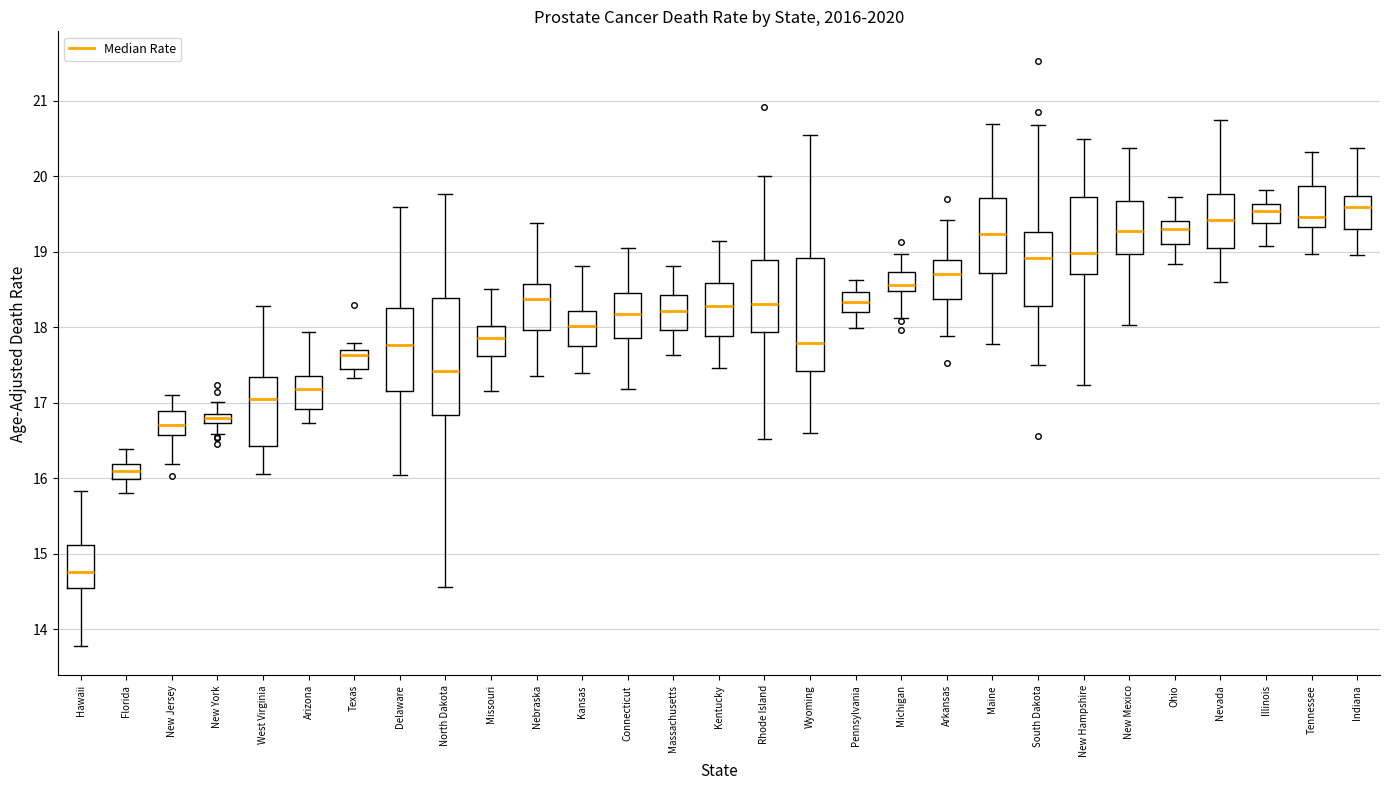

Which box has the lowest median line?

Hawaii